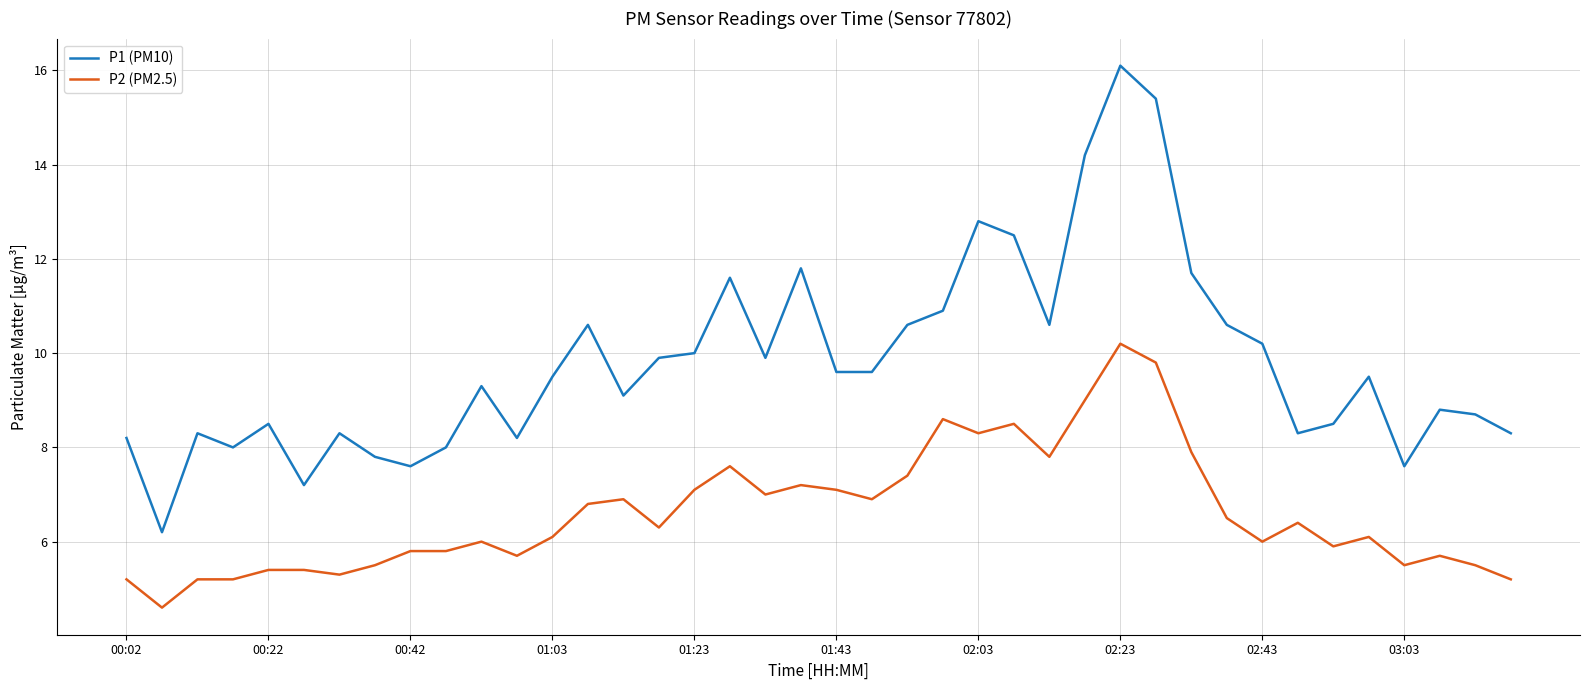

How many series are shown in this chart?

2